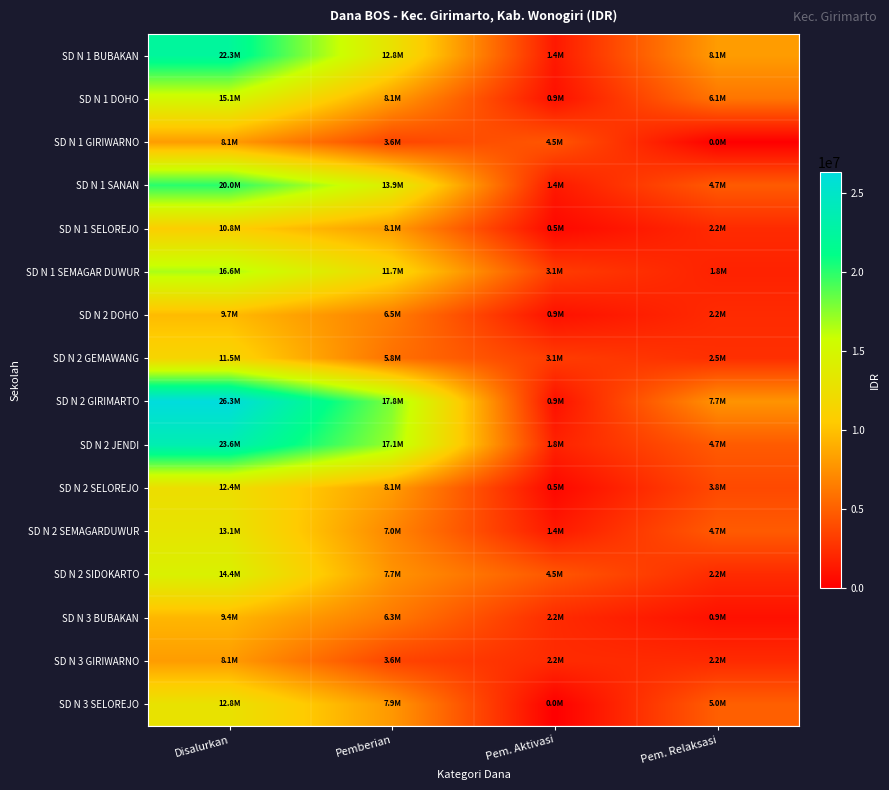

Reading left to right, extract all data points from this chart.

SD N 1 BUBAKAN: Disalurkan=22275000	Pemberian=12825000	Pem. Aktivasi=1350000	Pem. Relaksasi=8100000
SD N 1 DOHO: Disalurkan=15075000	Pemberian=8100000	Pem. Aktivasi=900000	Pem. Relaksasi=6075000
SD N 1 GIRIWARNO: Disalurkan=8100000	Pemberian=3600000	Pem. Aktivasi=4500000	Pem. Relaksasi=0
SD N 1 SANAN: Disalurkan=20025000	Pemberian=13950000	Pem. Aktivasi=1350000	Pem. Relaksasi=4725000
SD N 1 SELOREJO: Disalurkan=10800000	Pemberian=8100000	Pem. Aktivasi=450000	Pem. Relaksasi=2250000
SD N 1 SEMAGAR DUWUR: Disalurkan=16650000	Pemberian=11700000	Pem. Aktivasi=3150000	Pem. Relaksasi=1800000
SD N 2 DOHO: Disalurkan=9675000	Pemberian=6525000	Pem. Aktivasi=900000	Pem. Relaksasi=2250000
SD N 2 GEMAWANG: Disalurkan=11475000	Pemberian=5850000	Pem. Aktivasi=3150000	Pem. Relaksasi=2475000
SD N 2 GIRIMARTO: Disalurkan=26325000	Pemberian=17775000	Pem. Aktivasi=900000	Pem. Relaksasi=7650000
SD N 2 JENDI: Disalurkan=23625000	Pemberian=17100000	Pem. Aktivasi=1800000	Pem. Relaksasi=4725000
SD N 2 SELOREJO: Disalurkan=12375000	Pemberian=8100000	Pem. Aktivasi=450000	Pem. Relaksasi=3825000
SD N 2 SEMAGARDUWUR: Disalurkan=13050000	Pemberian=6975000	Pem. Aktivasi=1350000	Pem. Relaksasi=4725000
SD N 2 SIDOKARTO: Disalurkan=14400000	Pemberian=7650000	Pem. Aktivasi=4500000	Pem. Relaksasi=2250000
SD N 3 BUBAKAN: Disalurkan=9450000	Pemberian=6300000	Pem. Aktivasi=2250000	Pem. Relaksasi=900000
SD N 3 GIRIWARNO: Disalurkan=8100000	Pemberian=3600000	Pem. Aktivasi=2250000	Pem. Relaksasi=2250000
SD N 3 SELOREJO: Disalurkan=12825000	Pemberian=7875000	Pem. Aktivasi=0	Pem. Relaksasi=4950000